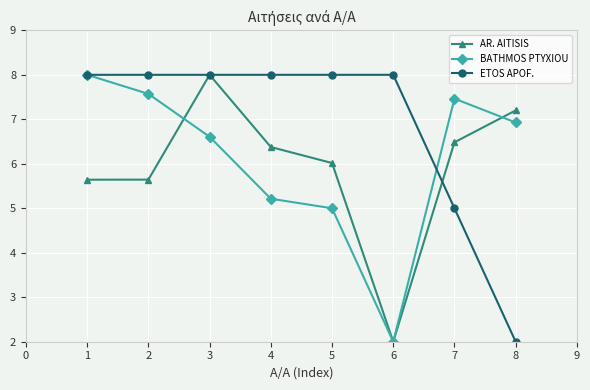

What are all the series names shown in the legend?

AR. AITISIS, BATHMOS PTYXIOU, ETOS APOF.